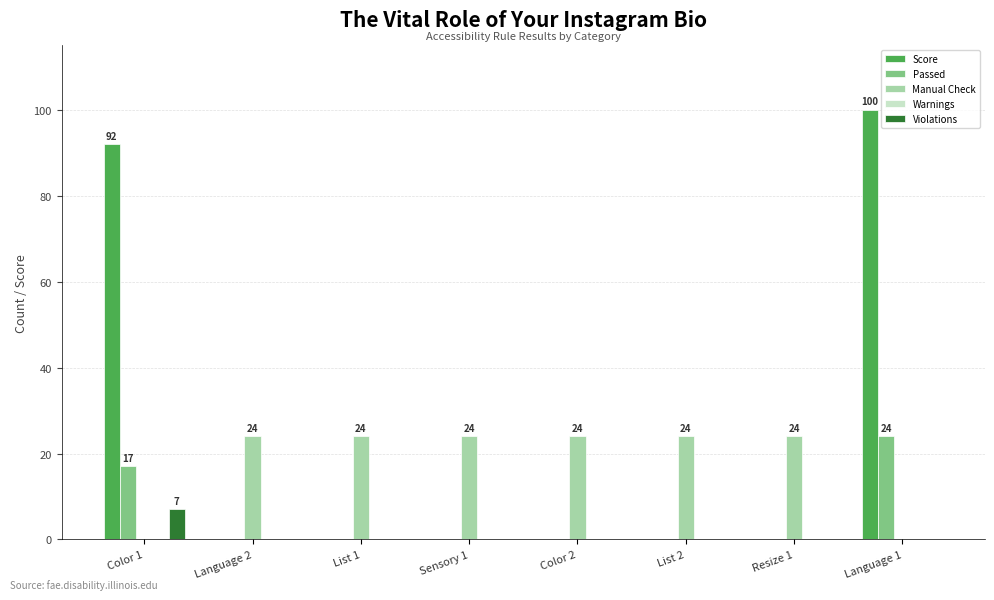

What is the sum of the Score values at List 1 and Color 1?

92